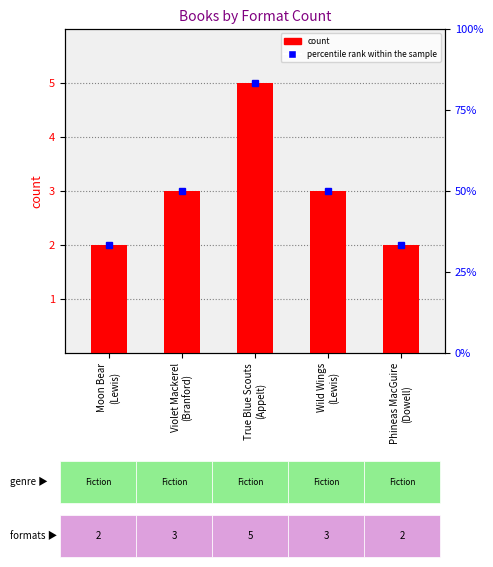

Rank the series by their maximum value, from highest to lowest.

percentile rank within the sample, count